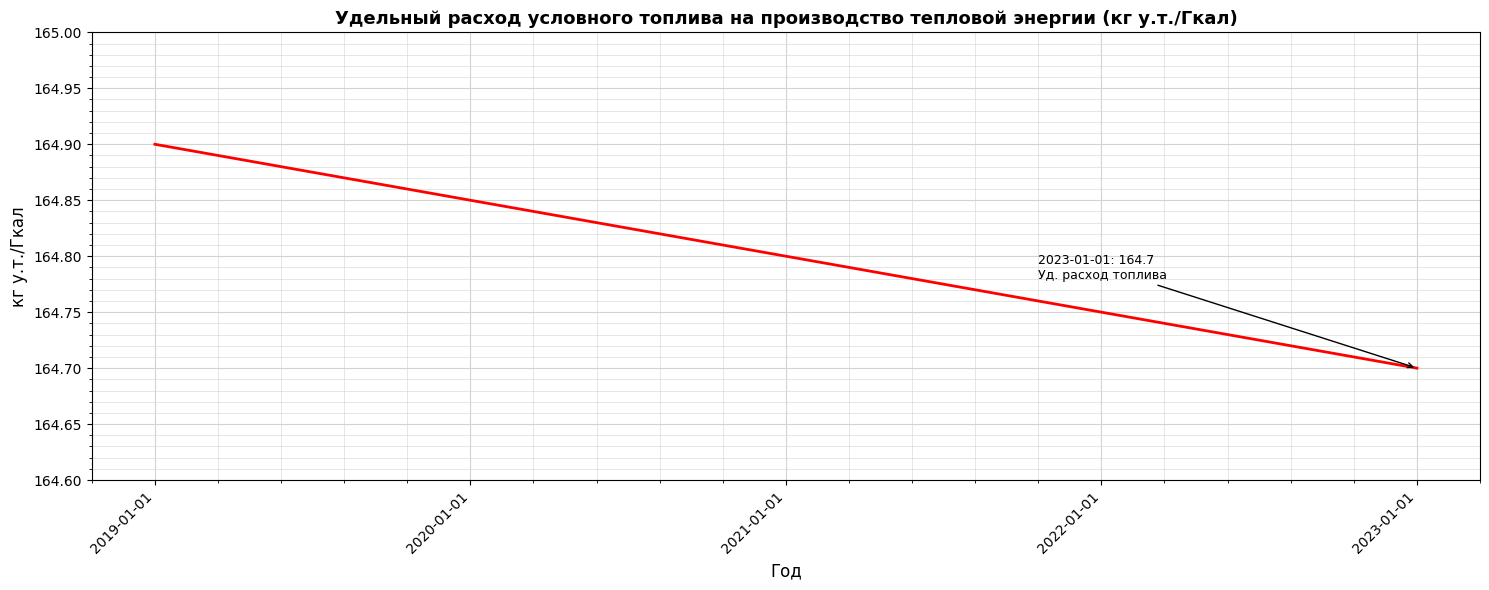

What is the sum of all values?

824.0